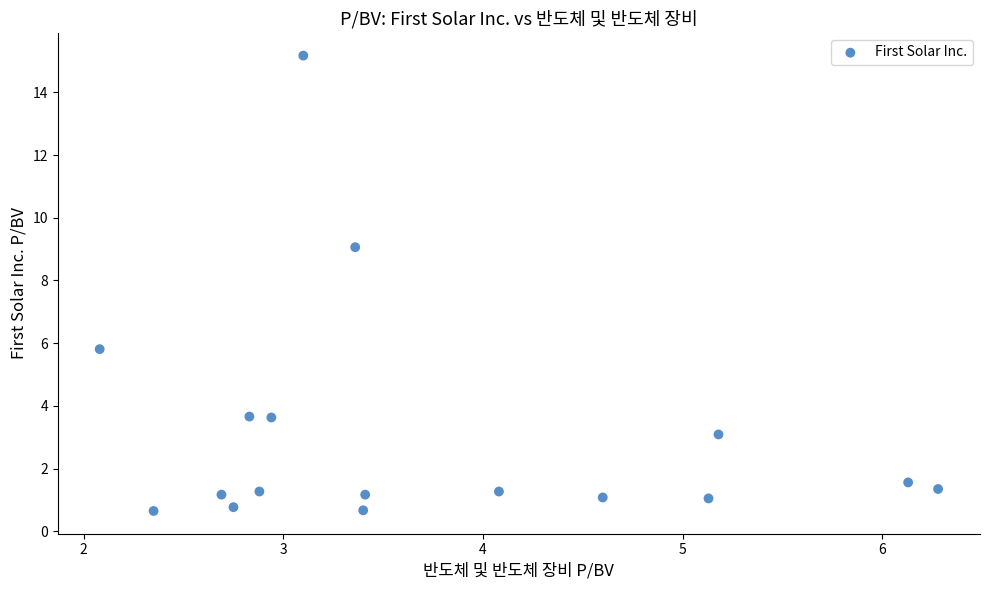

What is the range of Y values (max minus min)?

14.5